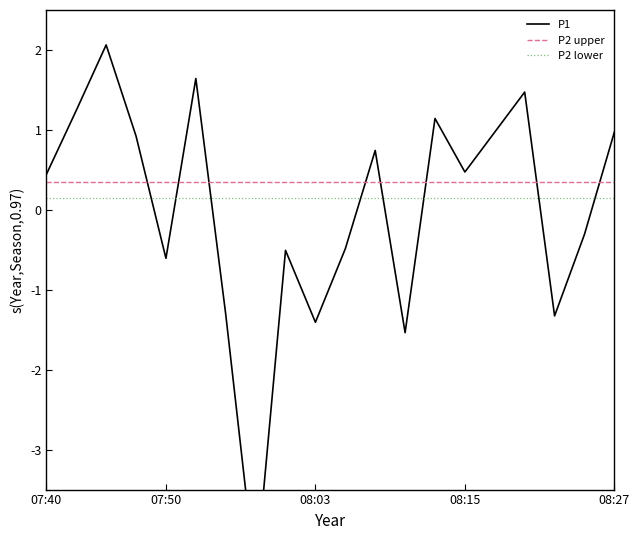

Which series has the largest range (max minus min)?

P1